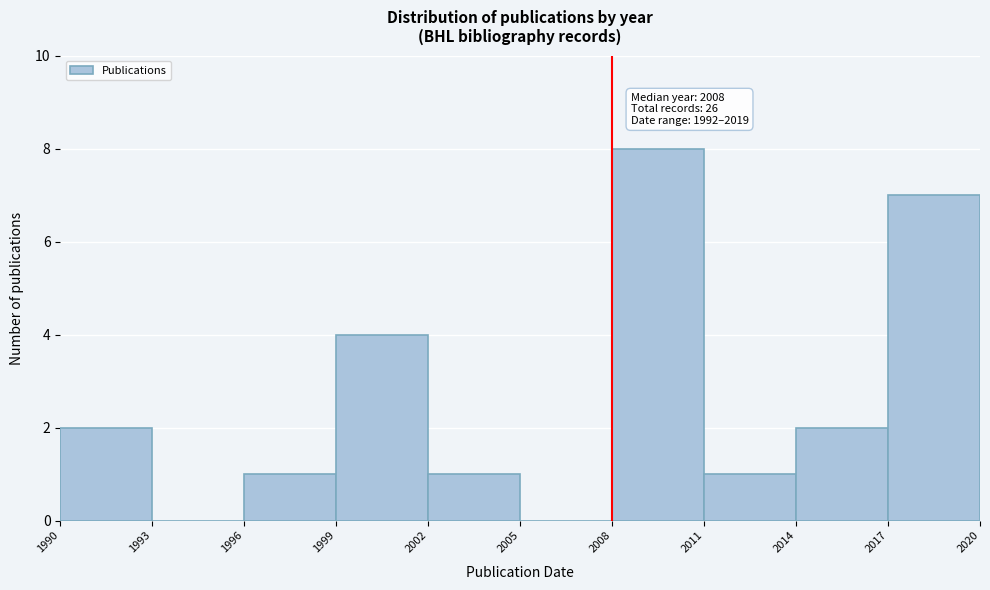

Over which range of the x-axis is the bar tallest?

2008 to 2011